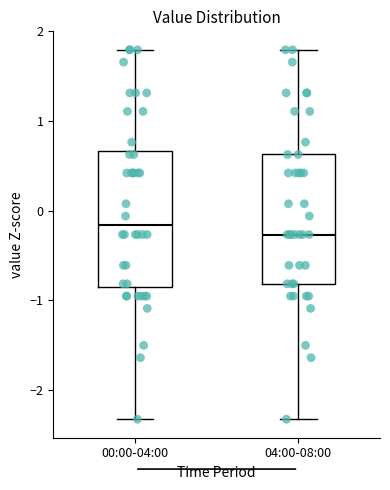

Reading left to right, read every box against the y-axis: the position of its median line, the range the box covers, and the ends of its whiskers. The values are not printed on the chart, so give them approximately, as read against the axis.

00:00-04:00: median -0.2, box -0.9 to 0.7, whiskers -2.3 to 1.8
04:00-08:00: median -0.3, box -0.8 to 0.6, whiskers -2.3 to 1.8